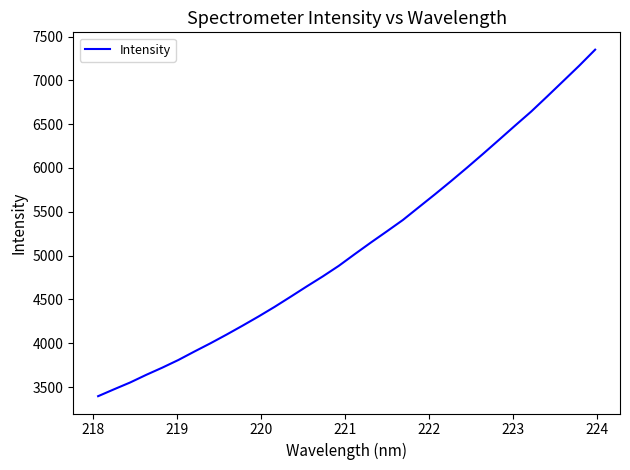

What is the greatest value displayed?

7350.2